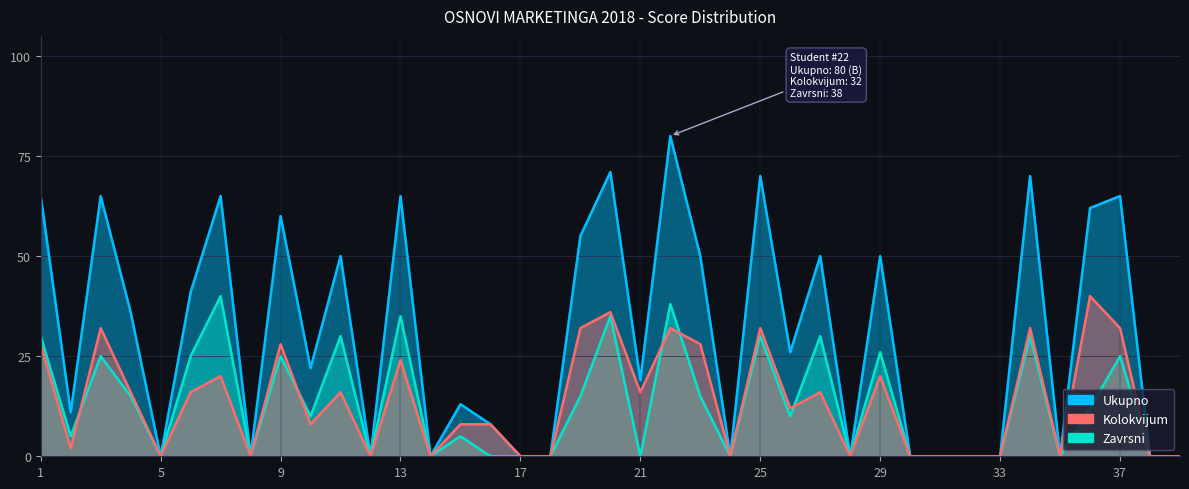

True or false: Zavrsni has a value of 25 at 3.

True